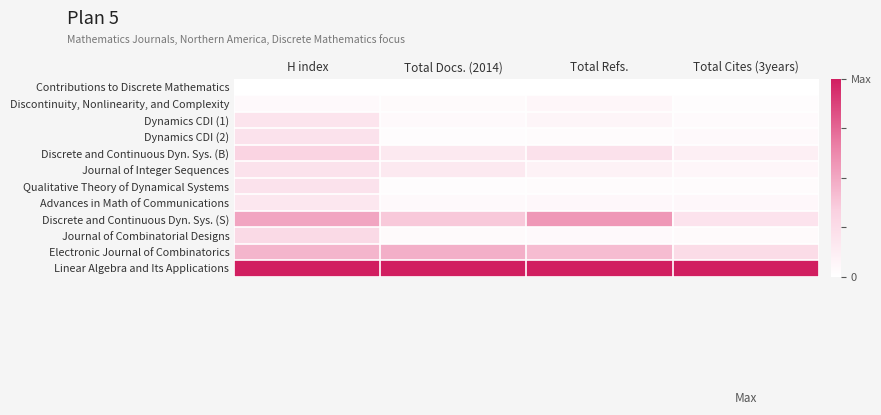

At which category is the sum across all series the highest?

H index